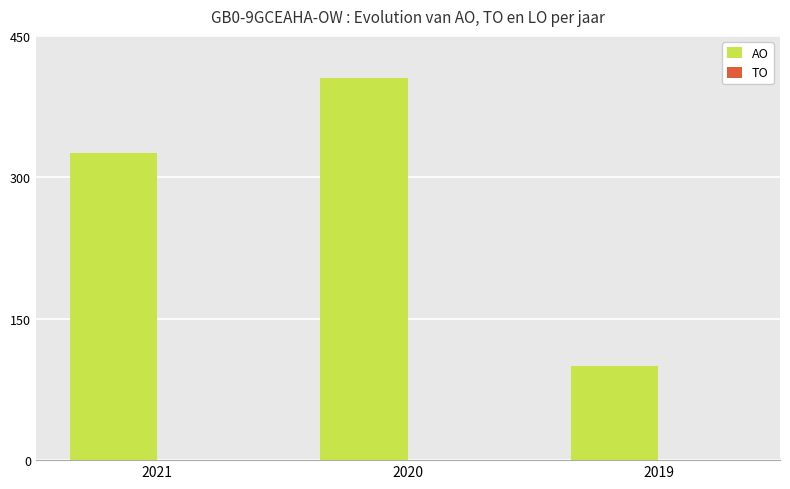

Between 2019 and 2020, which is larger?

2020